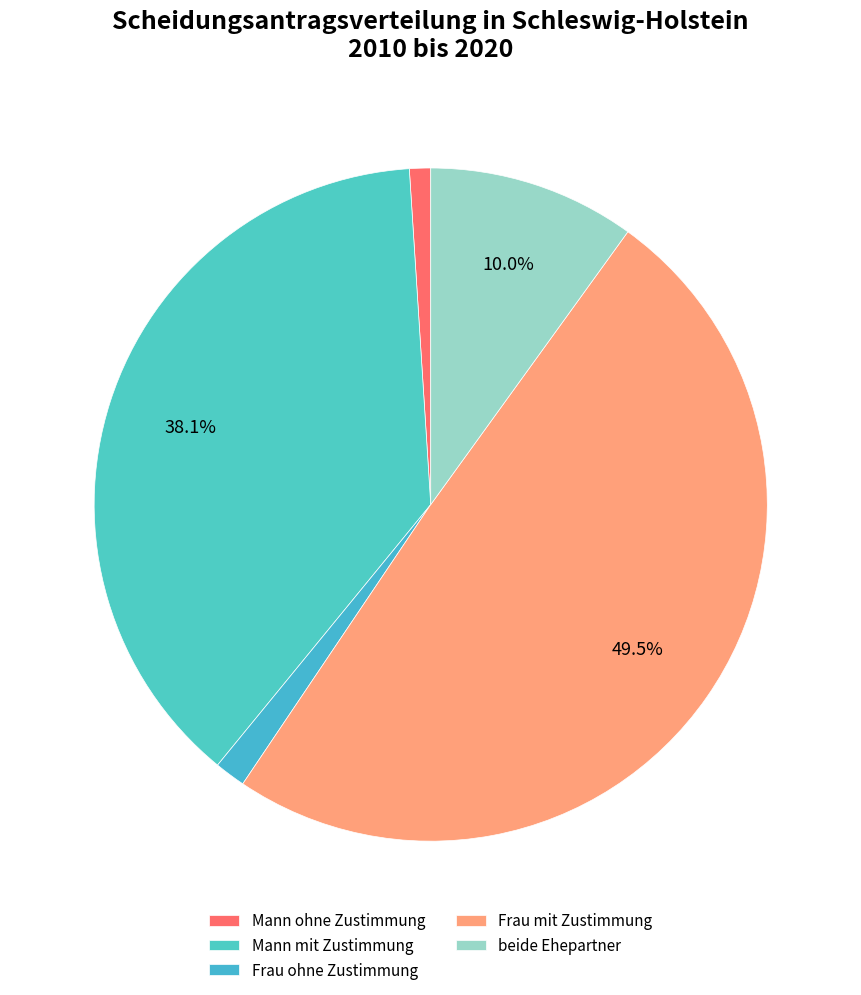

How many segments does this pie chart have?

5